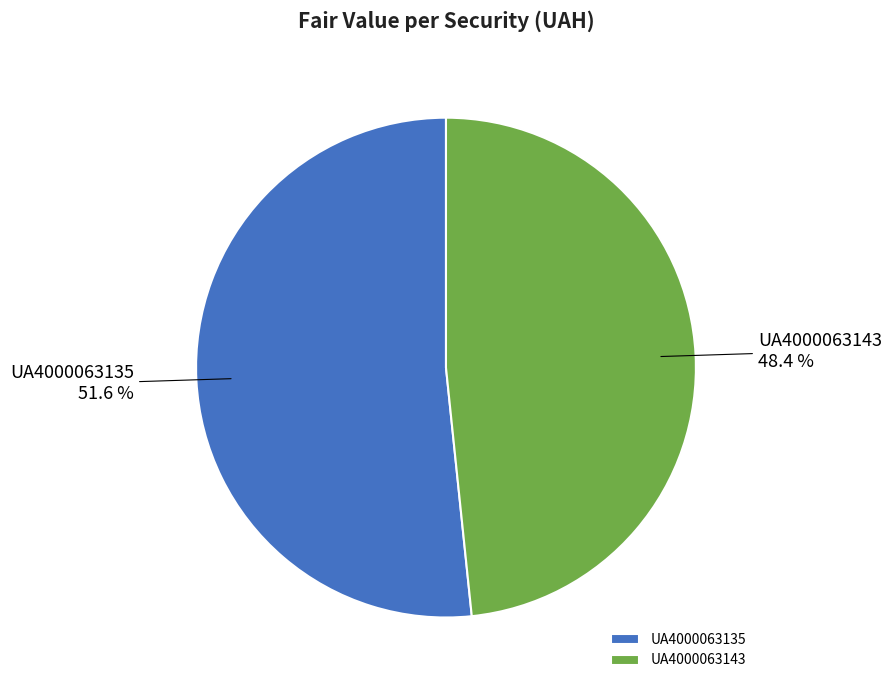

Rank the categories by value from lowest to highest.

UA4000063143, UA4000063135